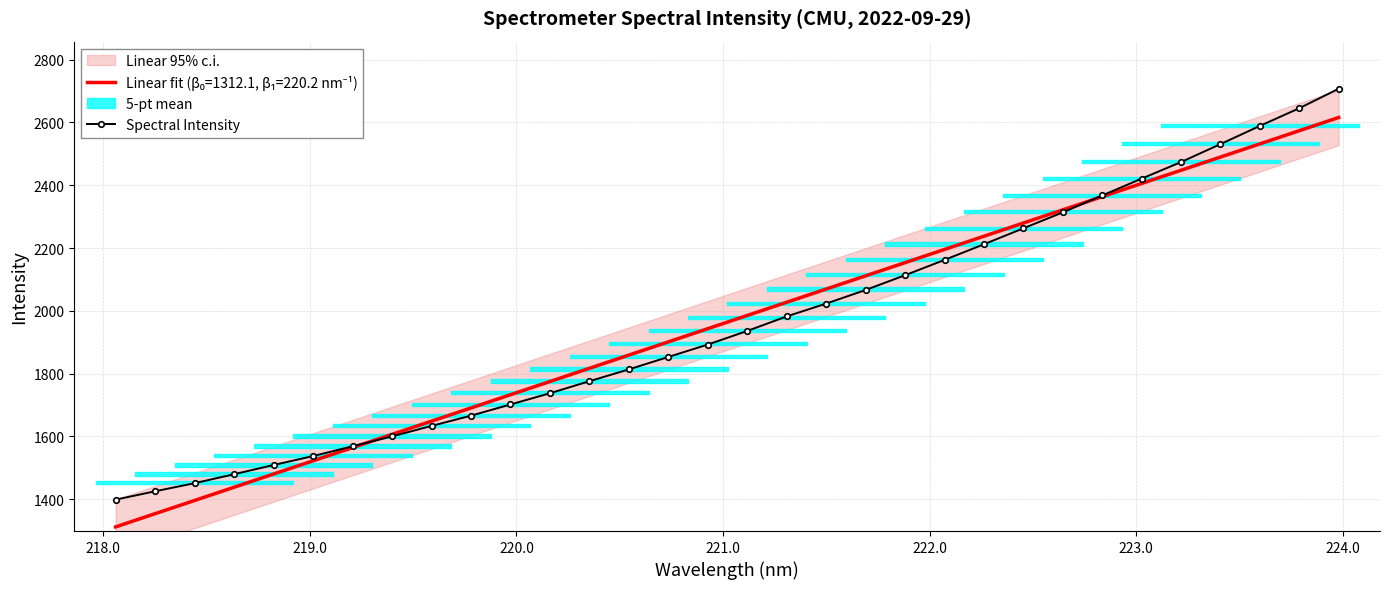

What is the maximum value shown in the chart?

2707.3